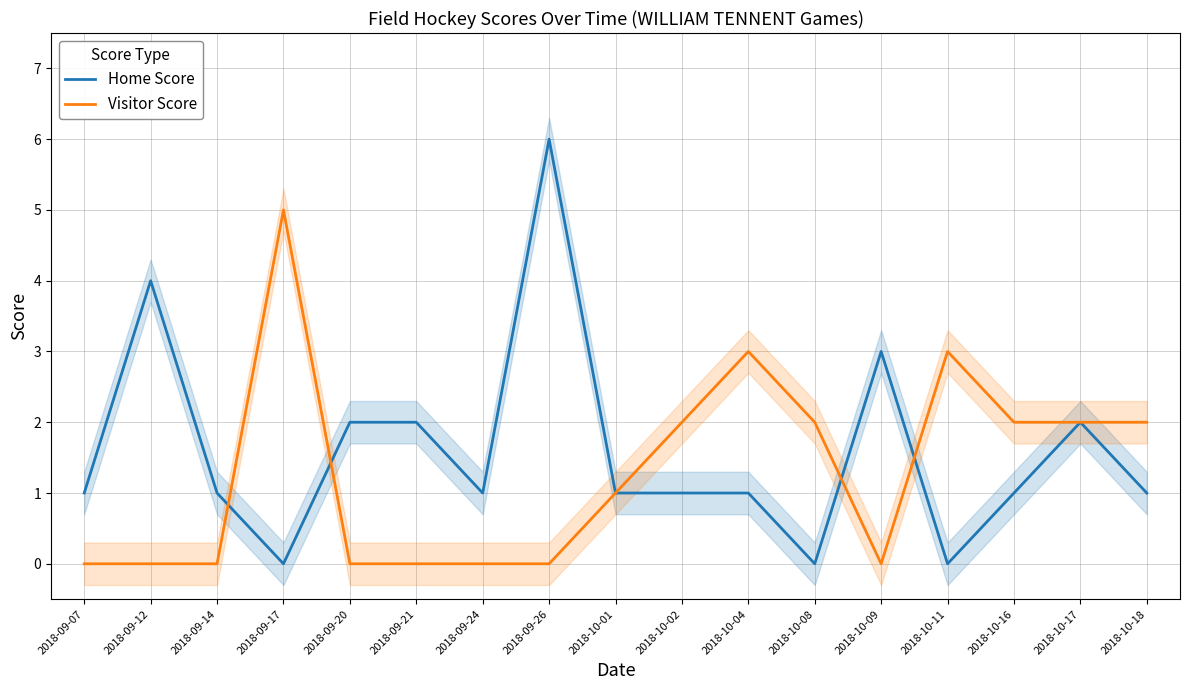

Which has a higher value, 2018-10-11 or 2018-10-02?

2018-10-02